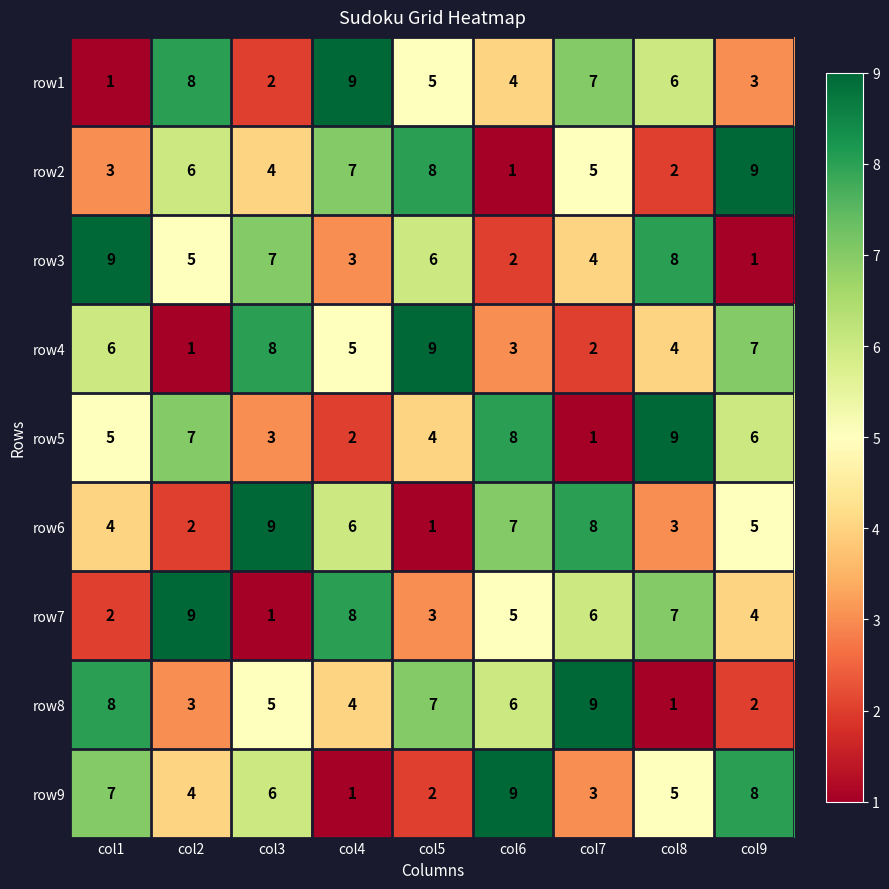

What is the difference between the highest and lowest values at col7?

8